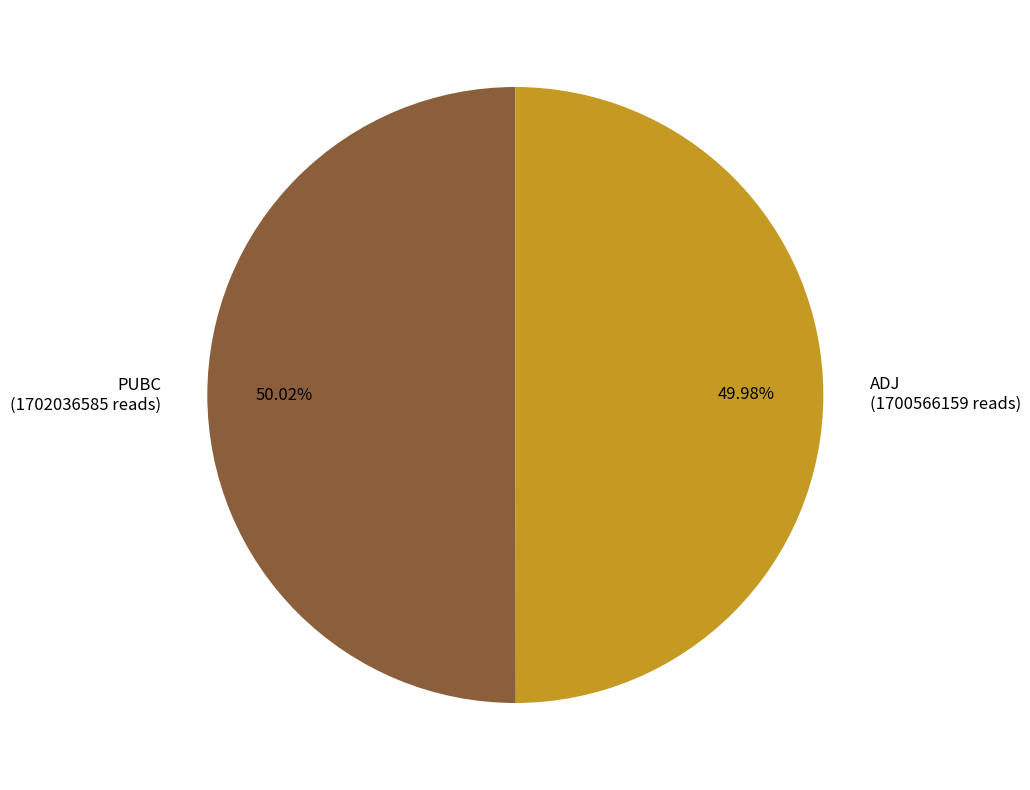

What percentage do PUBC and ADJ together represent?

100.0%